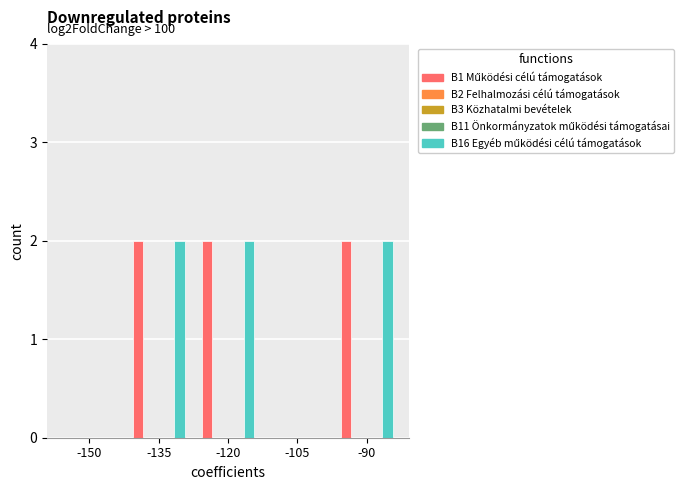

Reading right to left, transcribe all the data shown in this chart.

B1 Működési célú támogatások: -90=2	-105=0	-120=2	-135=2	-150=0
B2 Felhalmozási célú támogatások: -90=0	-105=0	-120=0	-135=0	-150=0
B3 Közhatalmi bevételek: -90=0	-105=0	-120=0	-135=0	-150=0
B11 Önkormányzatok működési támogatásai: -90=0	-105=0	-120=0	-135=0	-150=0
B16 Egyéb működési célú támogatások: -90=2	-105=0	-120=2	-135=2	-150=0